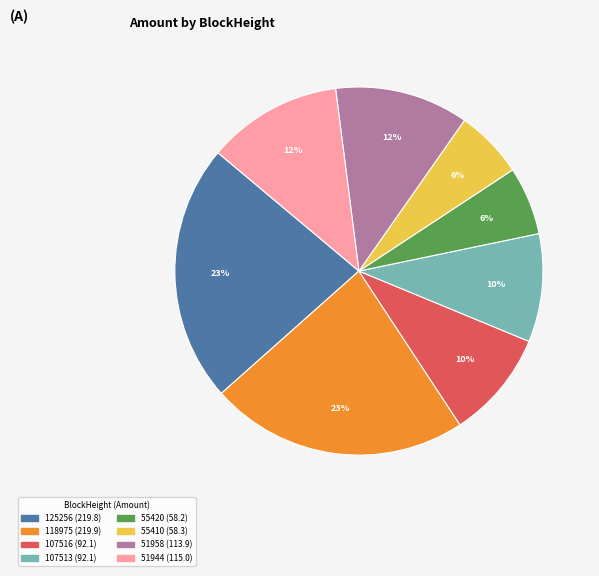

Is the sum of 125256 and 51944 greater than half?

No